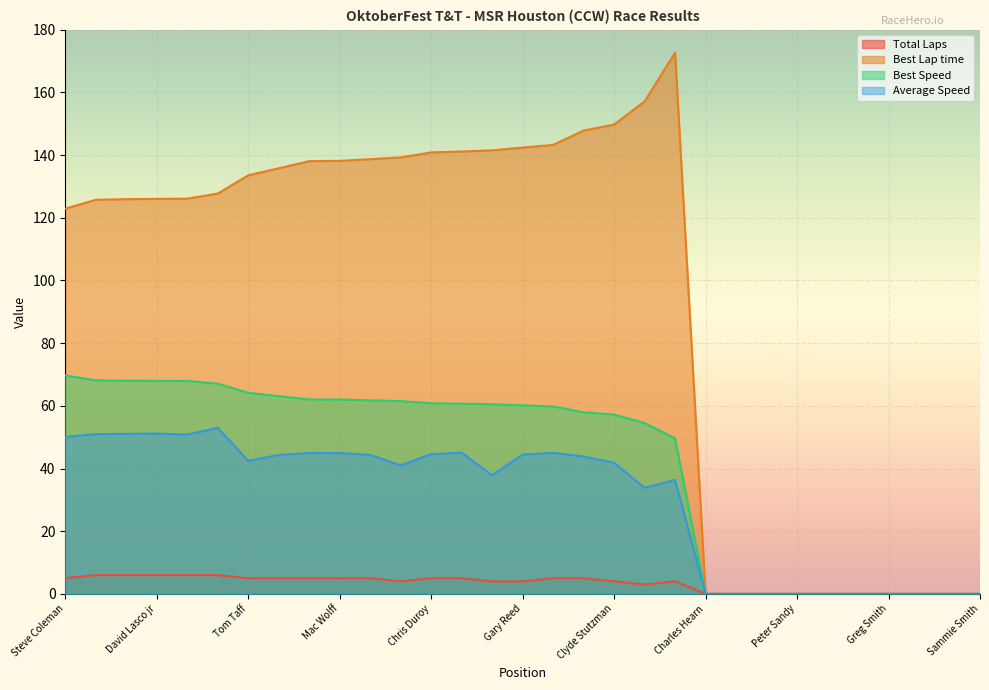

True or false: Average Speed and Best Lap time intersect in this chart.

False